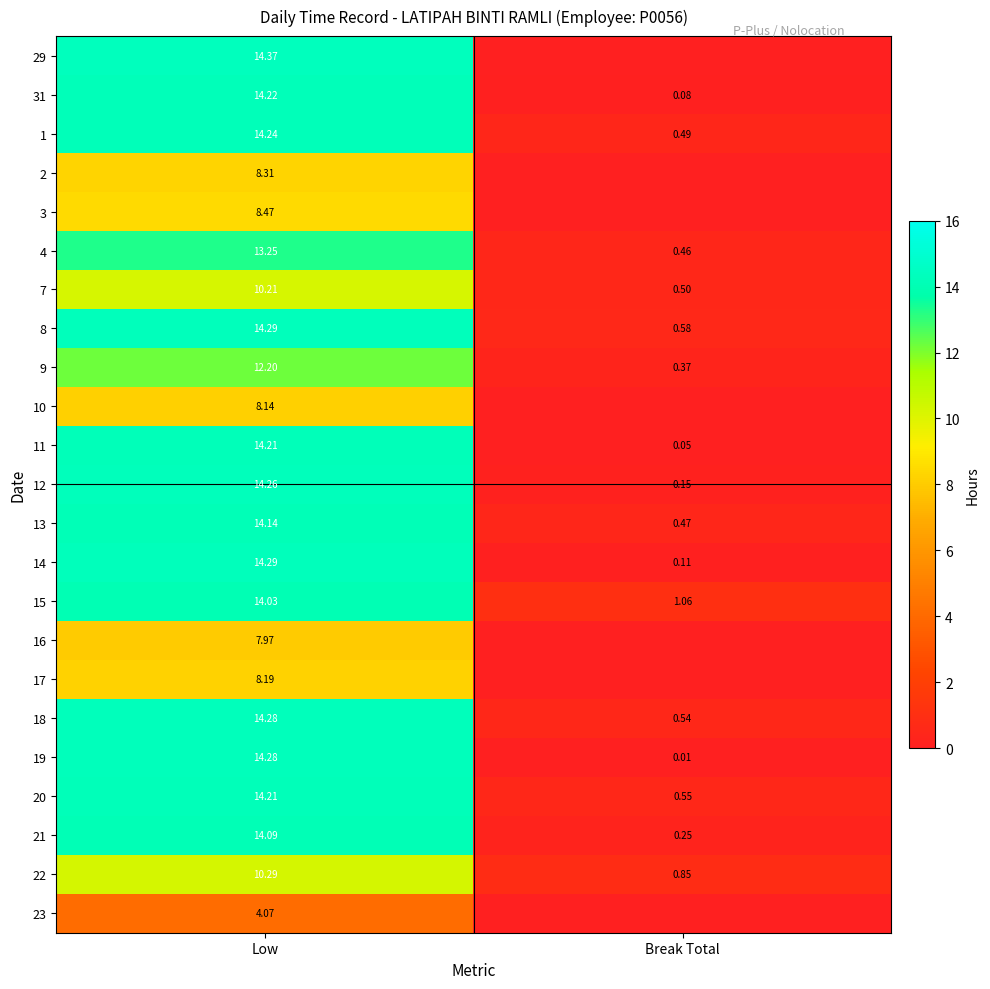

At which label does 21 first exceed 14?

Low